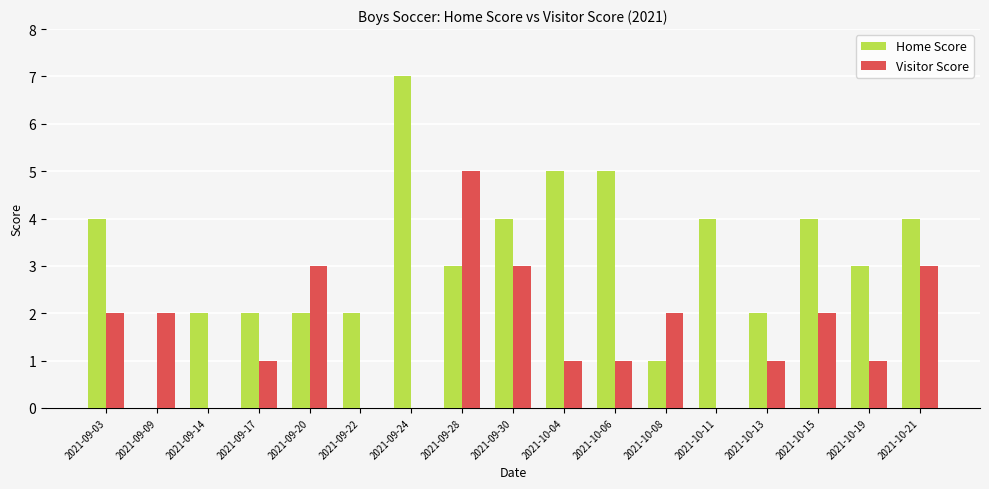

Reading left to right, extract all data points from this chart.

Home Score: 4	0	2	2	2	2	7	3	4	5	5	1	4	2	4	3	4
Visitor Score: 2	2	0	1	3	0	0	5	3	1	1	2	0	1	2	1	3